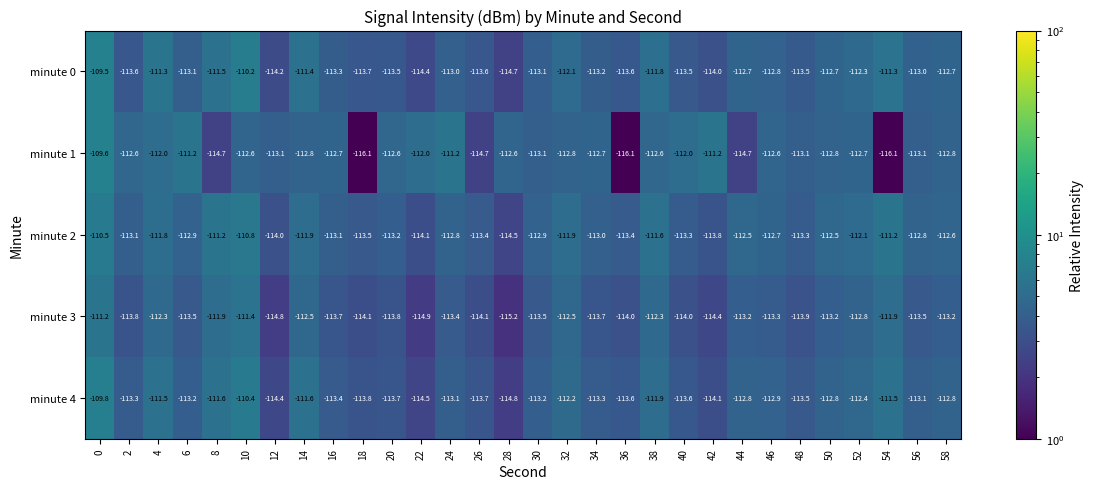

Which category has the lowest value in the minute 0 series?

28